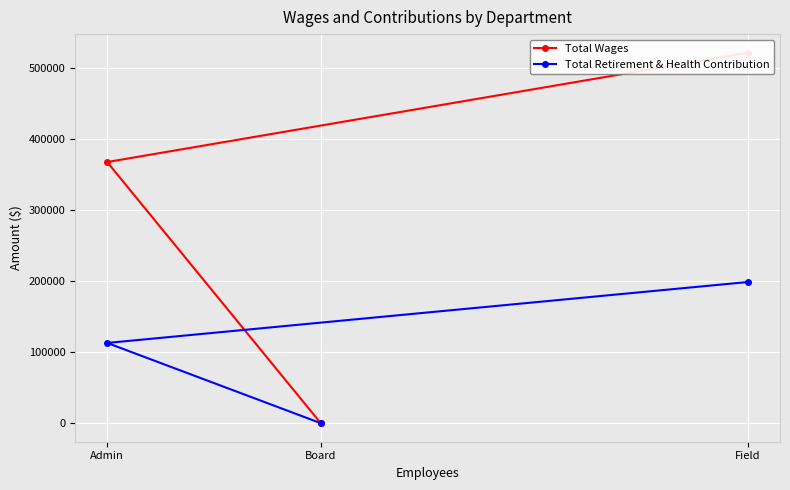

How many values in Total Wages are above zero?

2